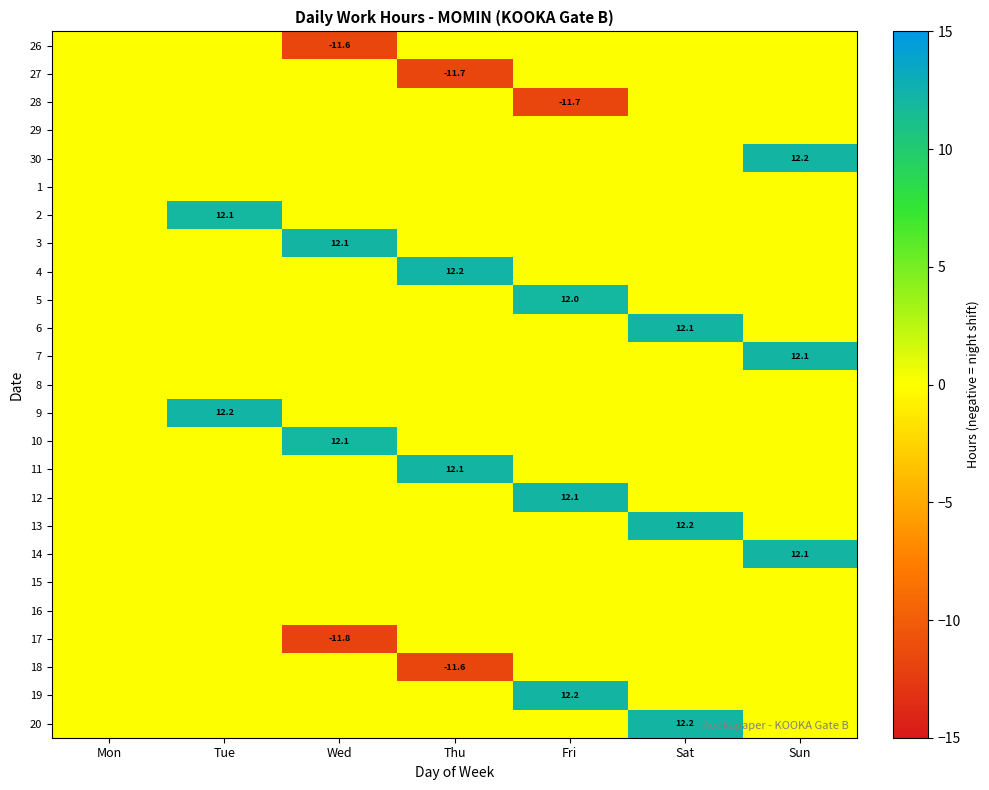

What is the difference between the maximum and minimum values in the 7 series?

12.1